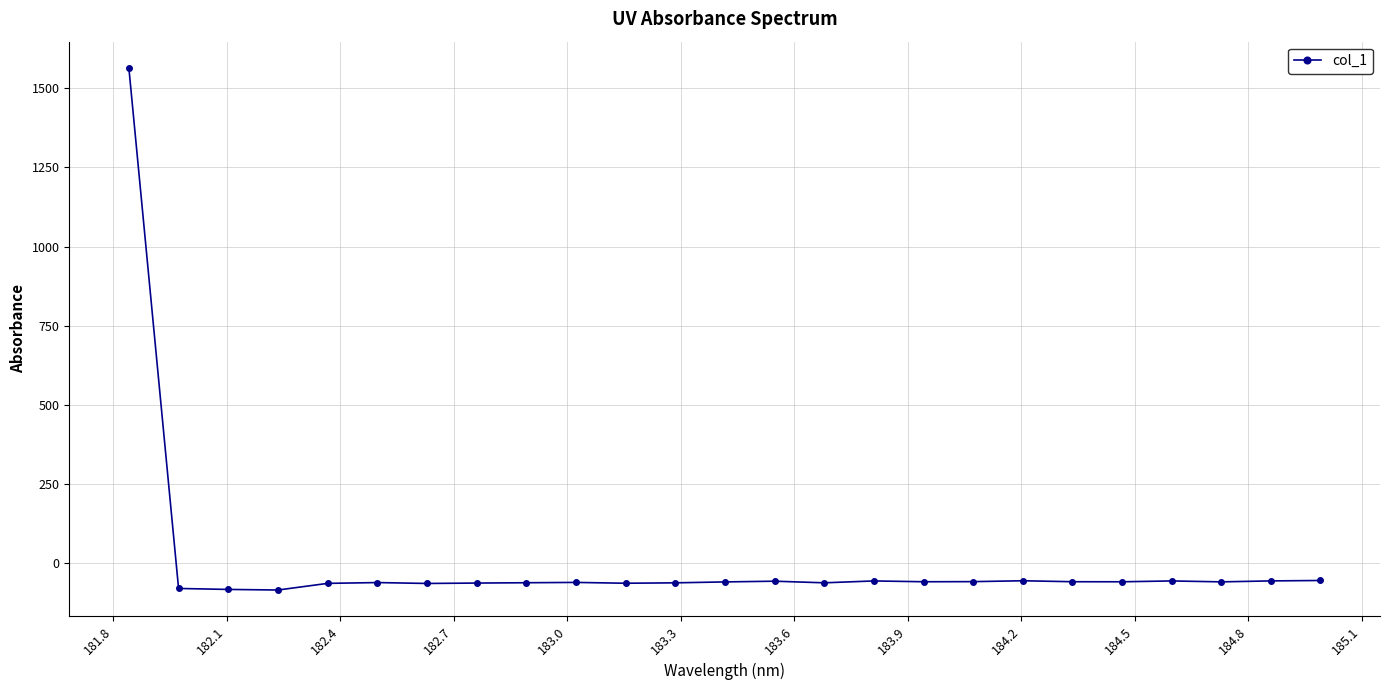

What is the minimum value shown in the chart?

-84.2